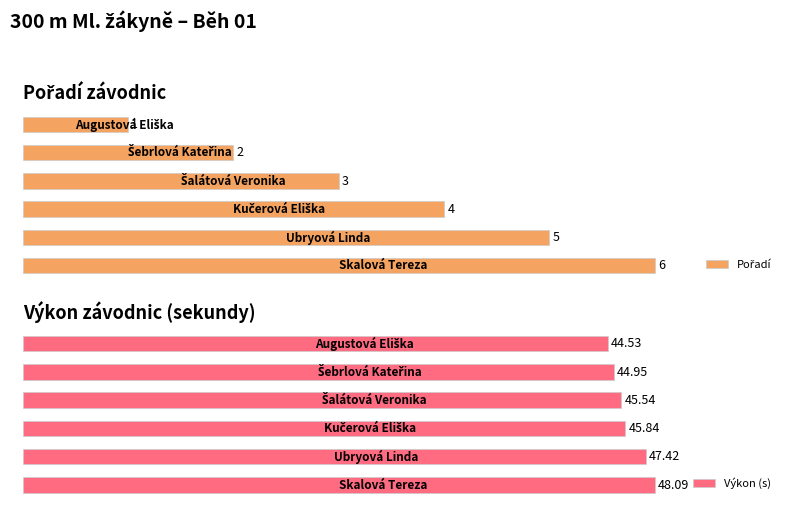

List the series in order of their overall mean, highest first.

Výkon (s), Pořadí